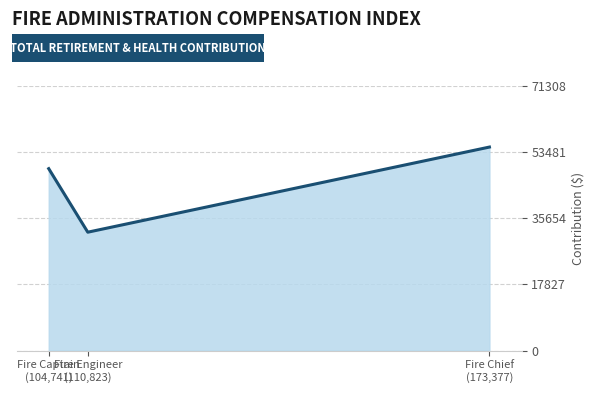

What is the greatest value displayed?

54852